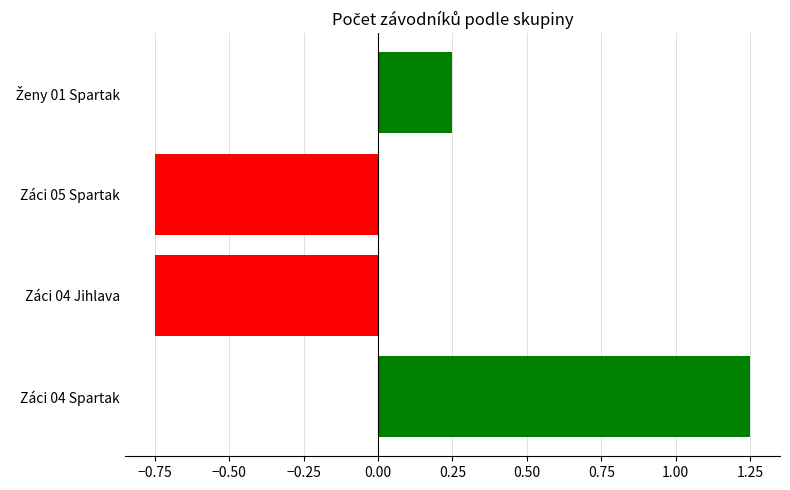

What is the difference between the maximum and minimum values?

2.0